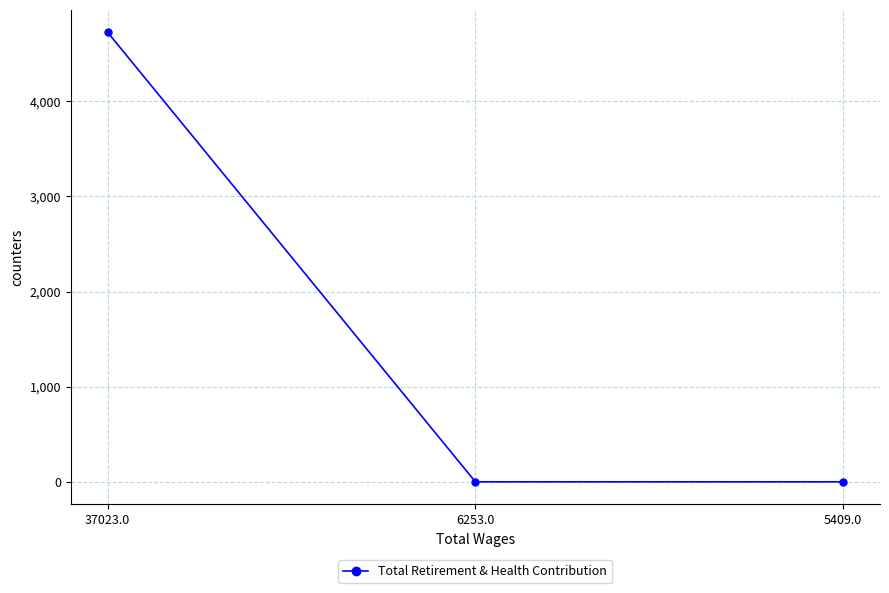

What is the sum of all values?

4725